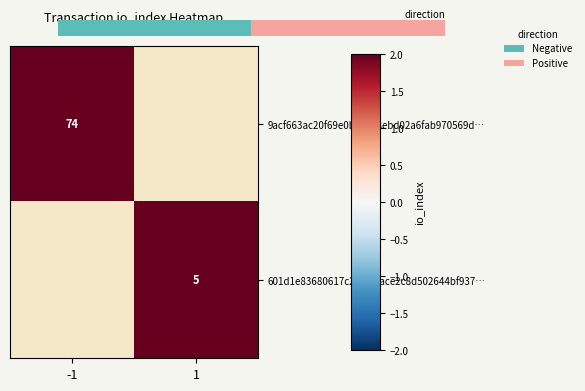

The value of 9acf663ac20f69e0b19428ebd02a6fab970569d… at -1 is 98. True or false?

False